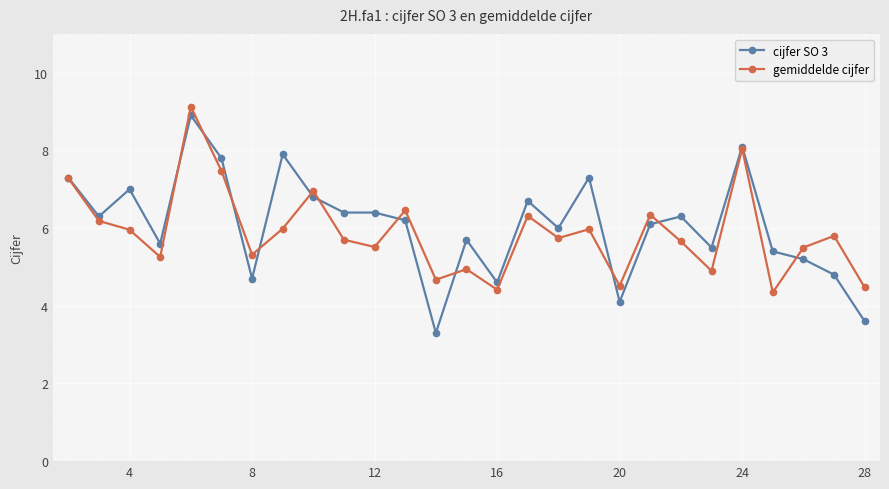

What is the maximum value shown in the chart?

9.1